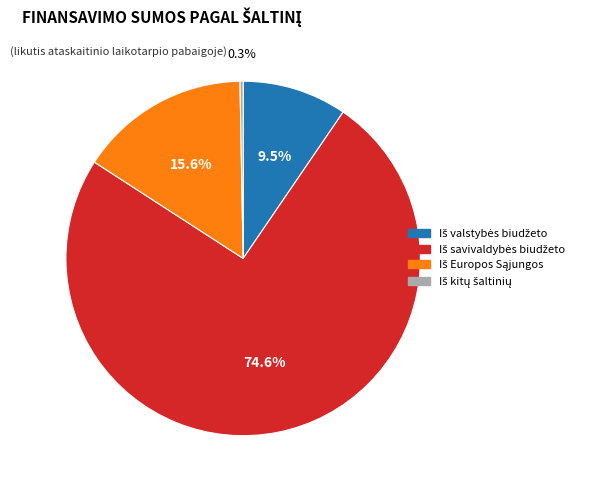

Is there a majority slice in this chart?

Yes